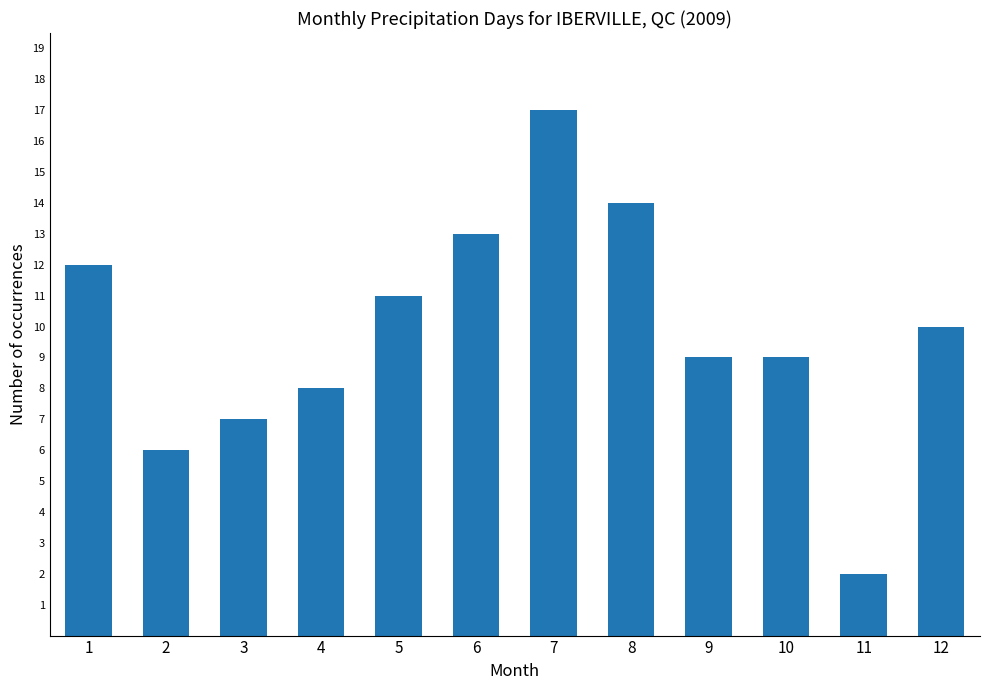

Which has a higher value, 9 or 2?

9